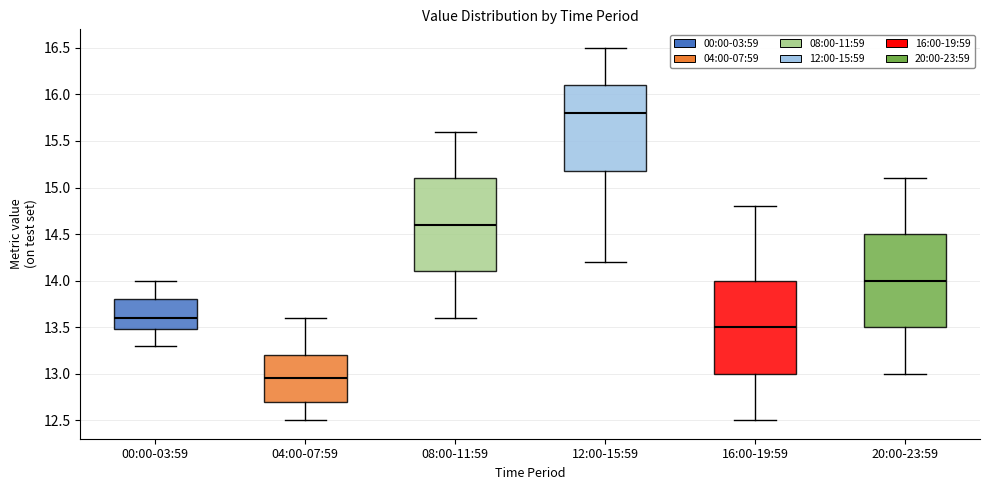

Where does the median line of the box for 00:00-03:59 sit on the y-axis? The values are not printed on the chart, so give them approximately, as read against the axis.

13.60